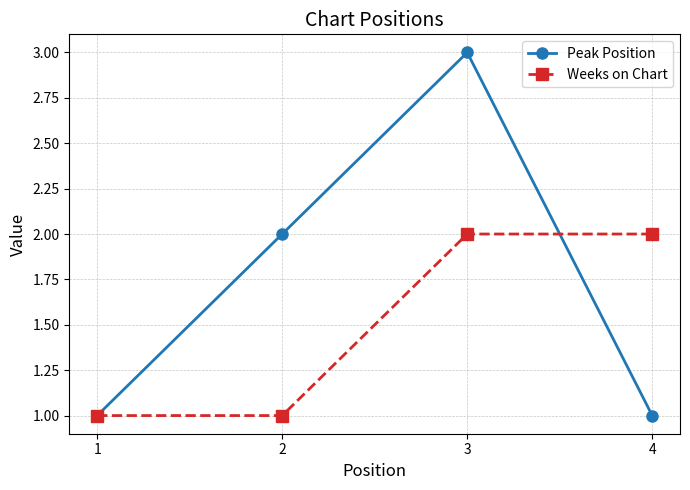

Reading left to right, list all the values displayed in this chart.

Peak Position: 1=1	2=2	3=3	4=1
Weeks on Chart: 1=1	2=1	3=2	4=2